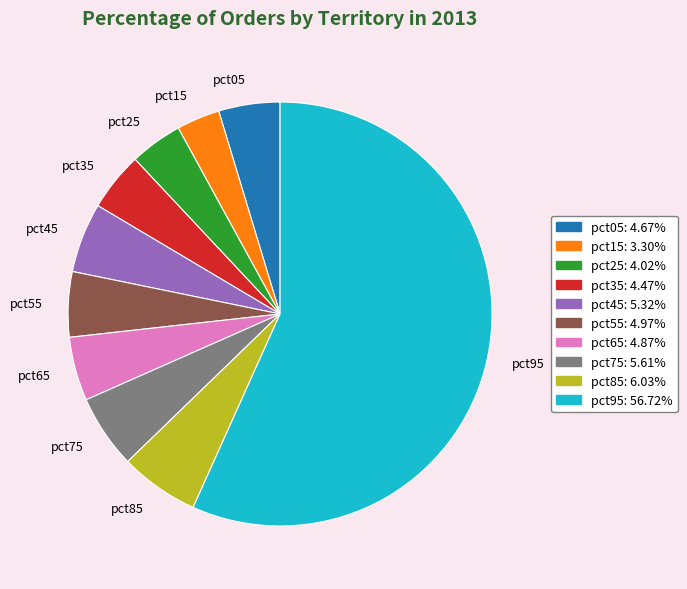

Is there any slice that represents more than half of the pie?

Yes